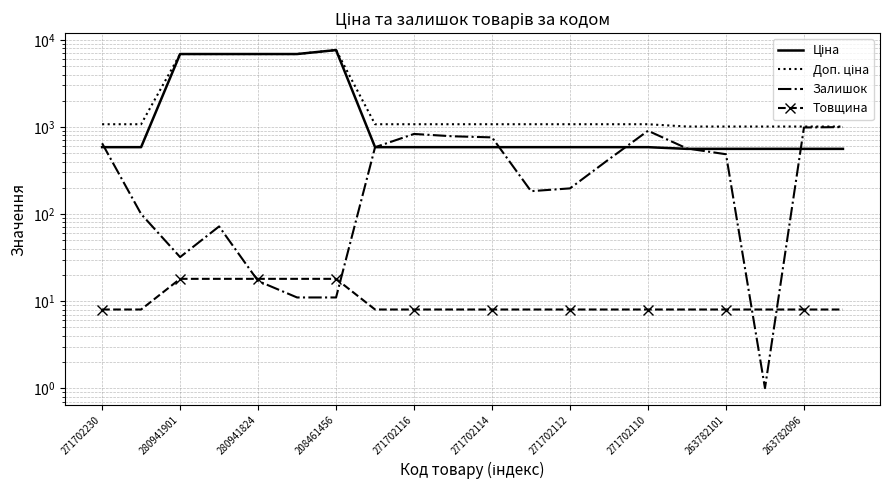

List the series in order of their peak value, lowest first.

Товщина, Залишок, Ціна, Доп. ціна